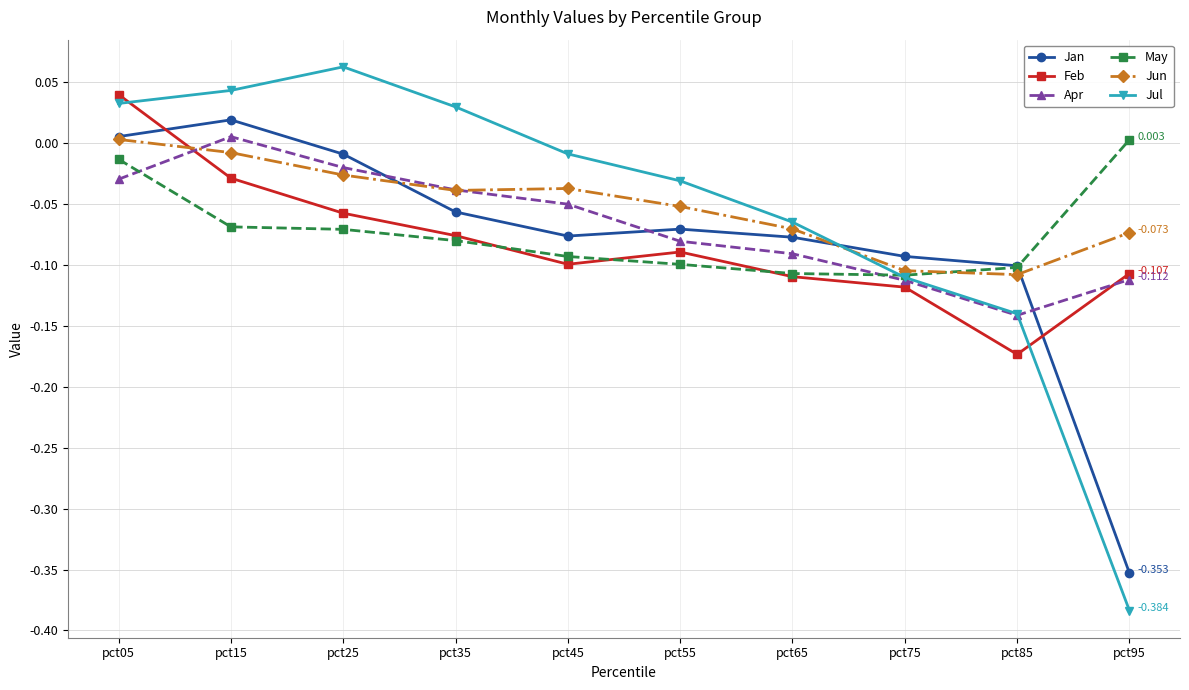

Where do Jan and Jul first cross each other?

pct65 and pct75